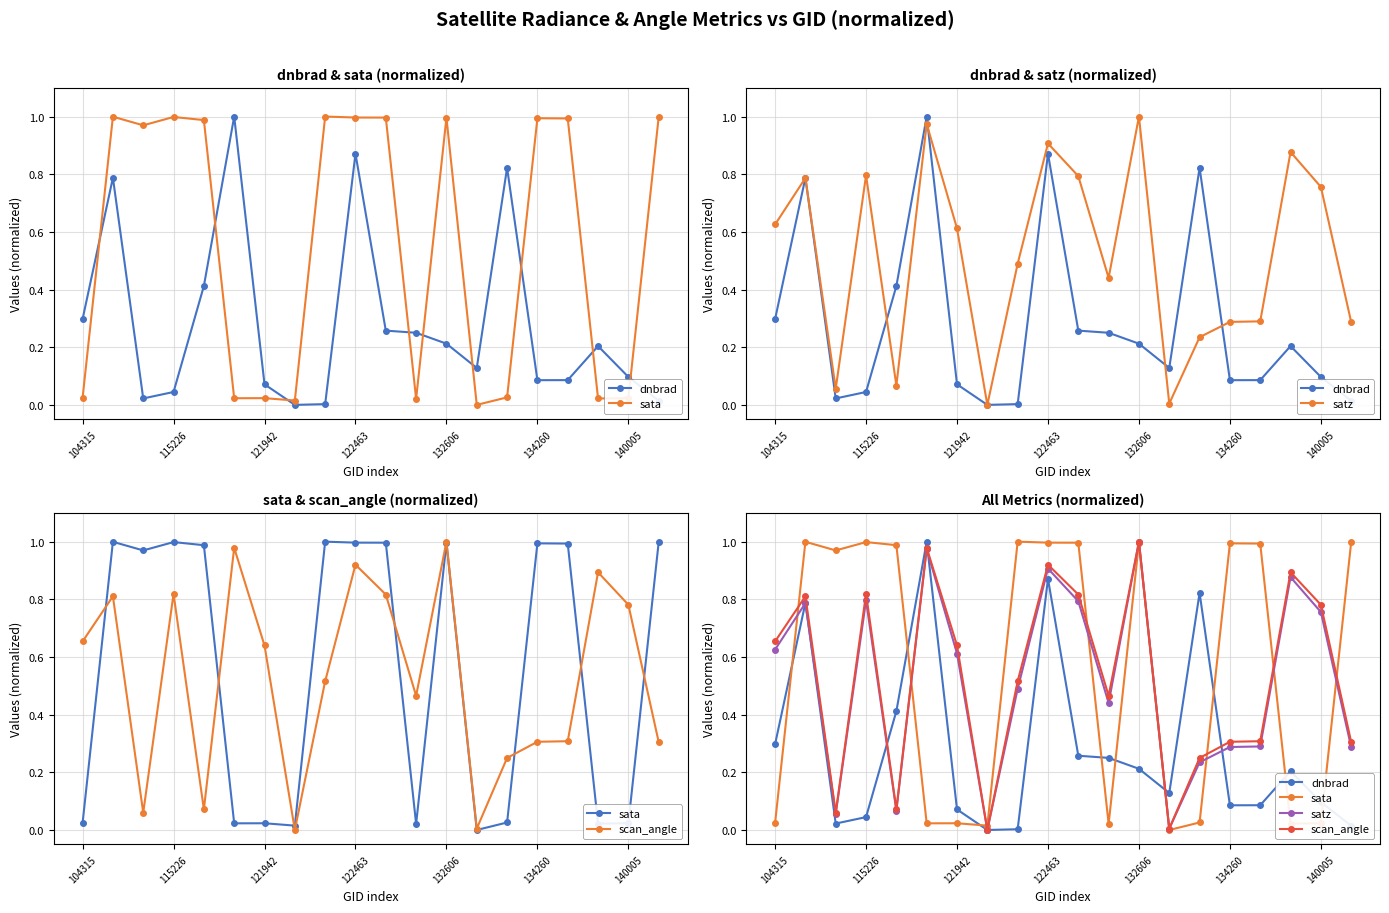

At 13, list the series in order from largest to smallest.

dnbrad, scan_angle, satz, sata